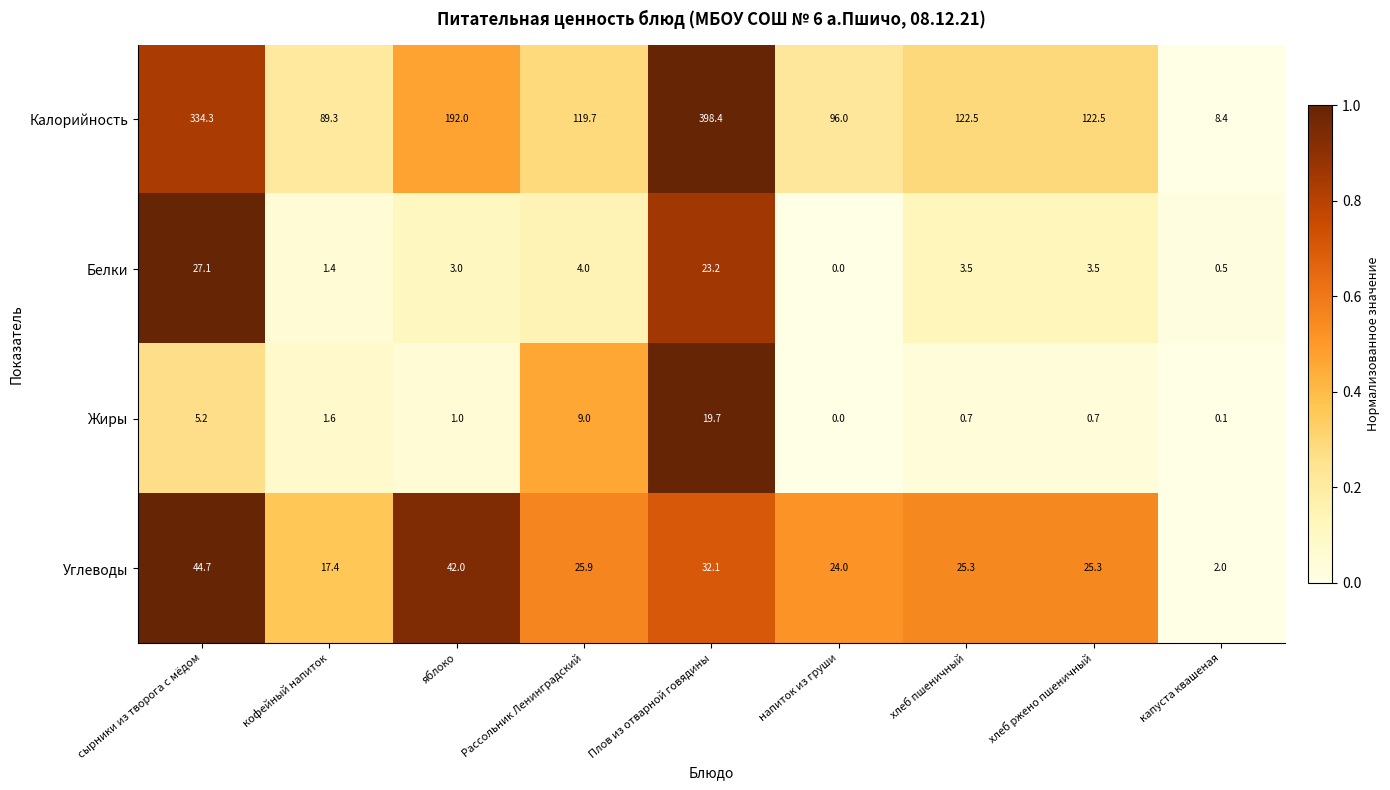

Which series has the largest range (max minus min)?

Калорийность